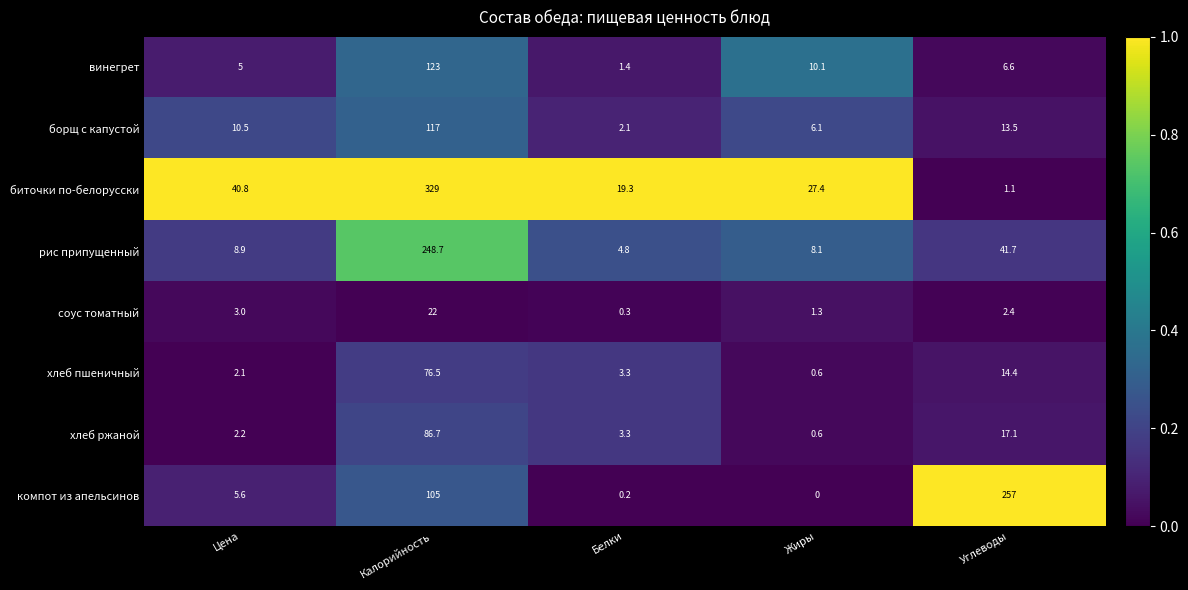

At which label does хлеб ржаной first exceed 3?

Калорийность